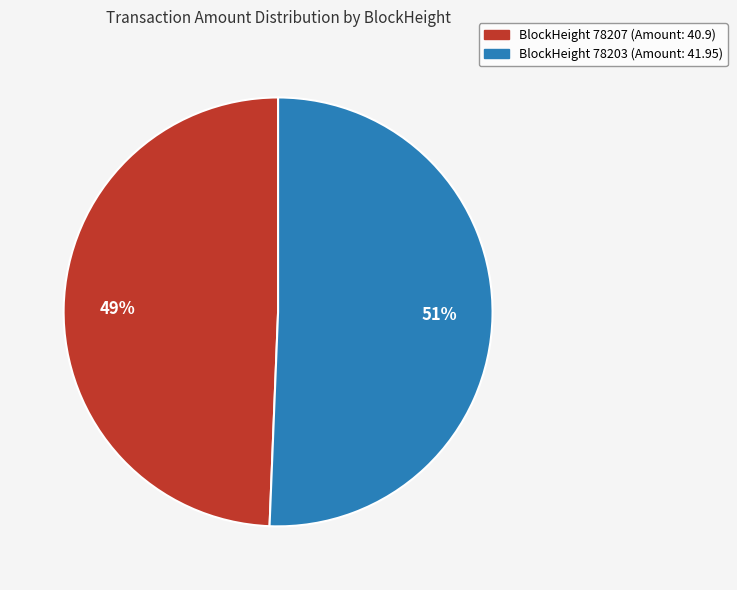

Is there any slice that represents more than half of the pie?

Yes